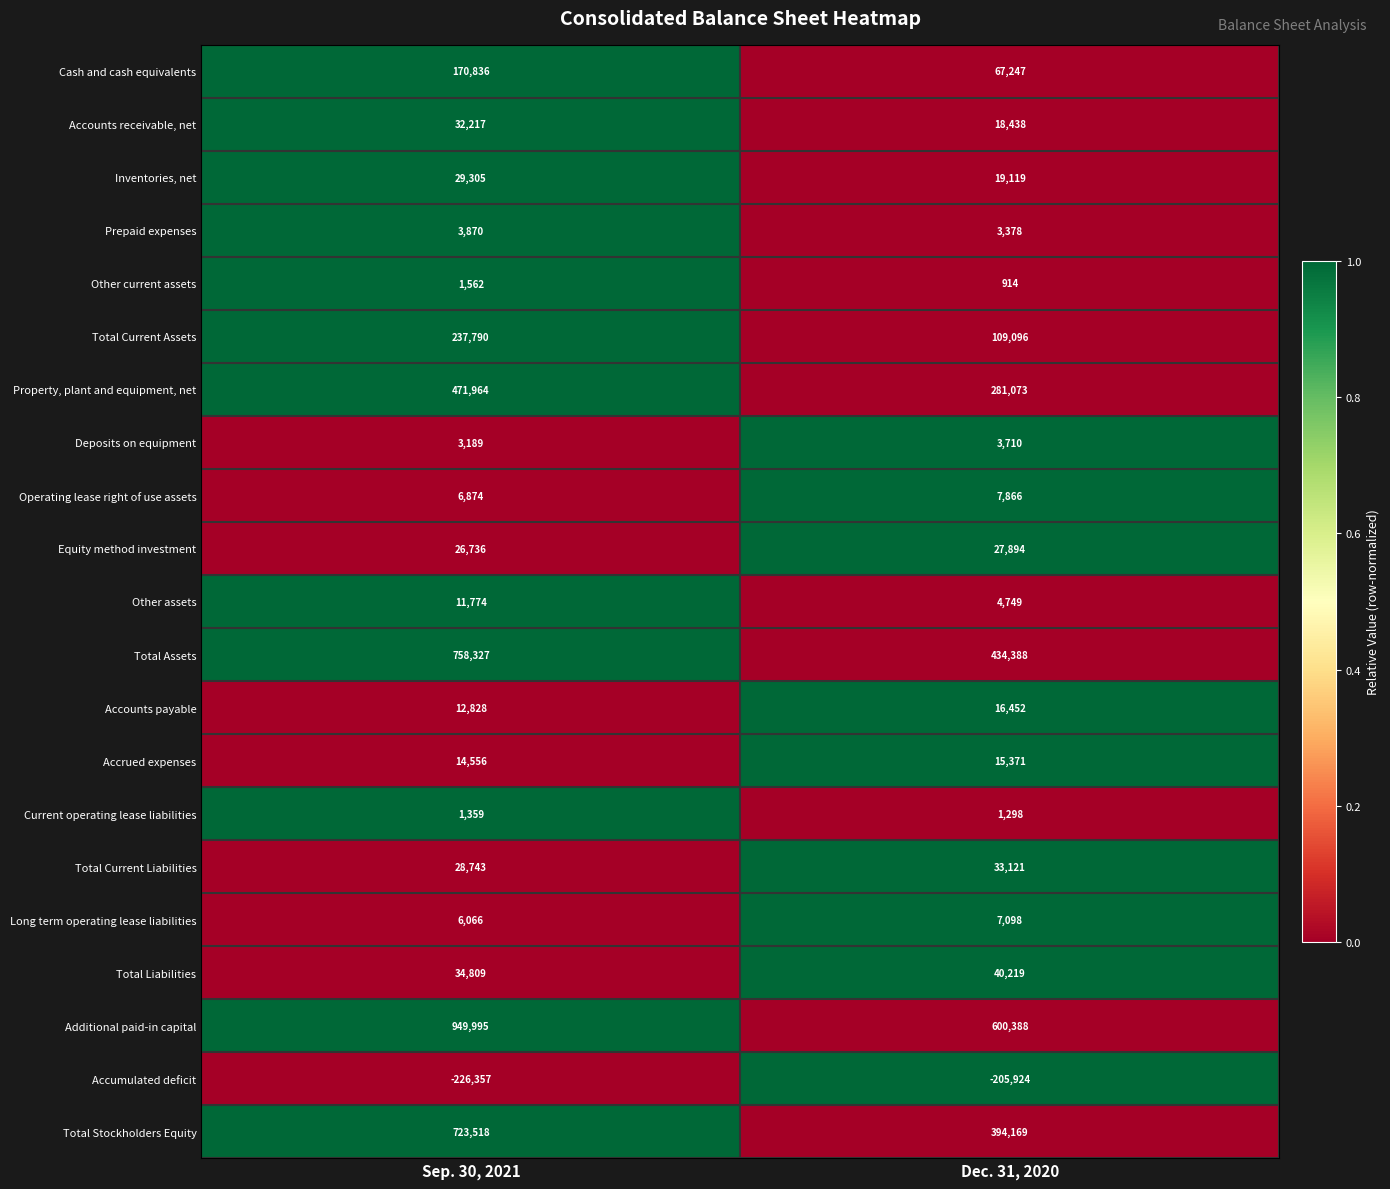

The value of Other current assets at Sep. 30, 2021 is 1562. True or false?

True